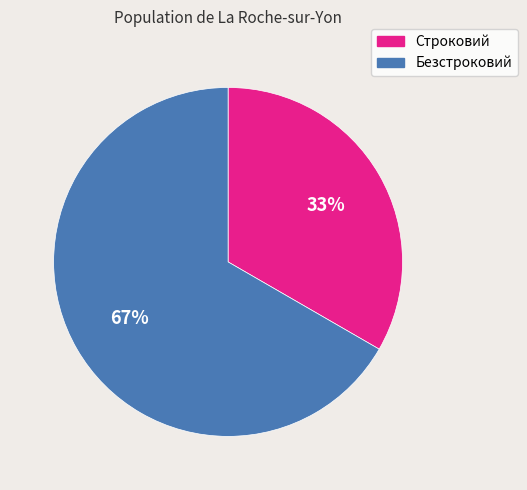

What is the majority slice?

Безстроковий